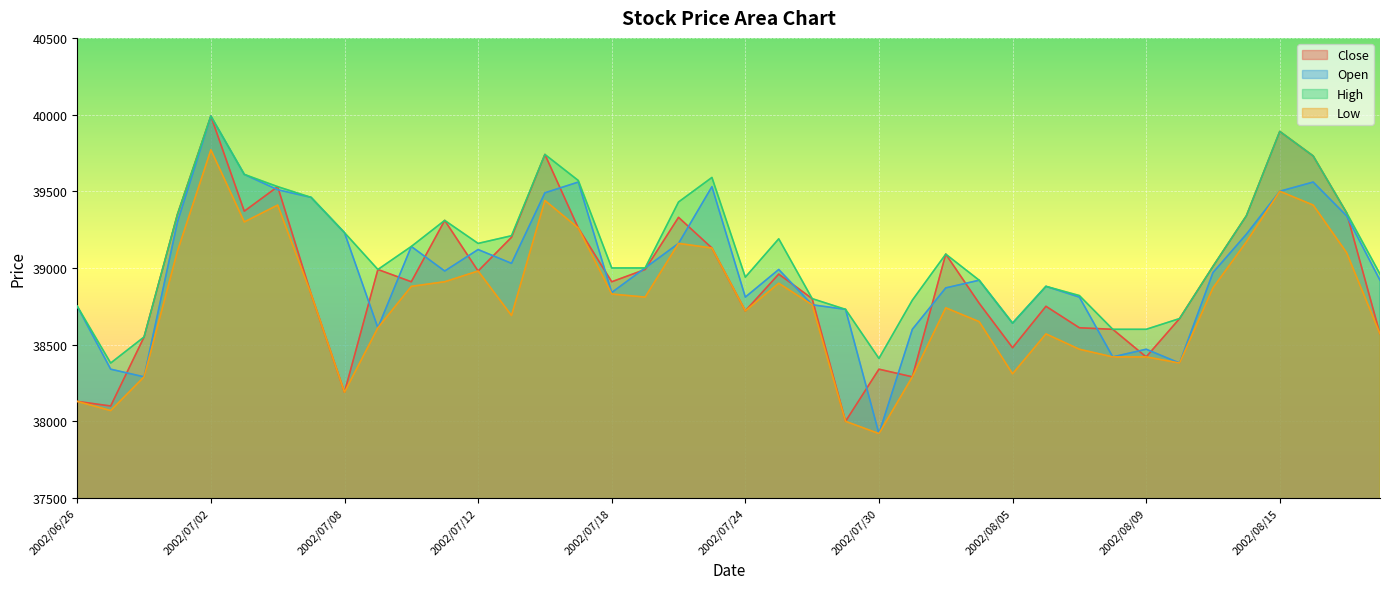

What is the label of the 34th point from the right?

2002/07/04